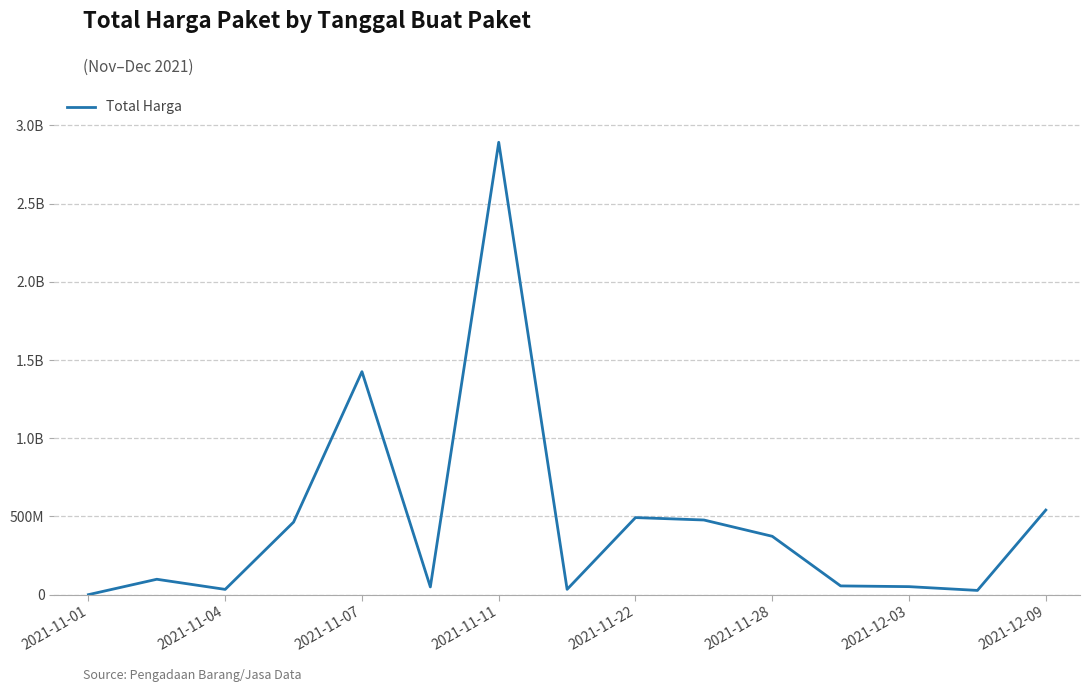

Does the chart have visible grid lines?

Yes